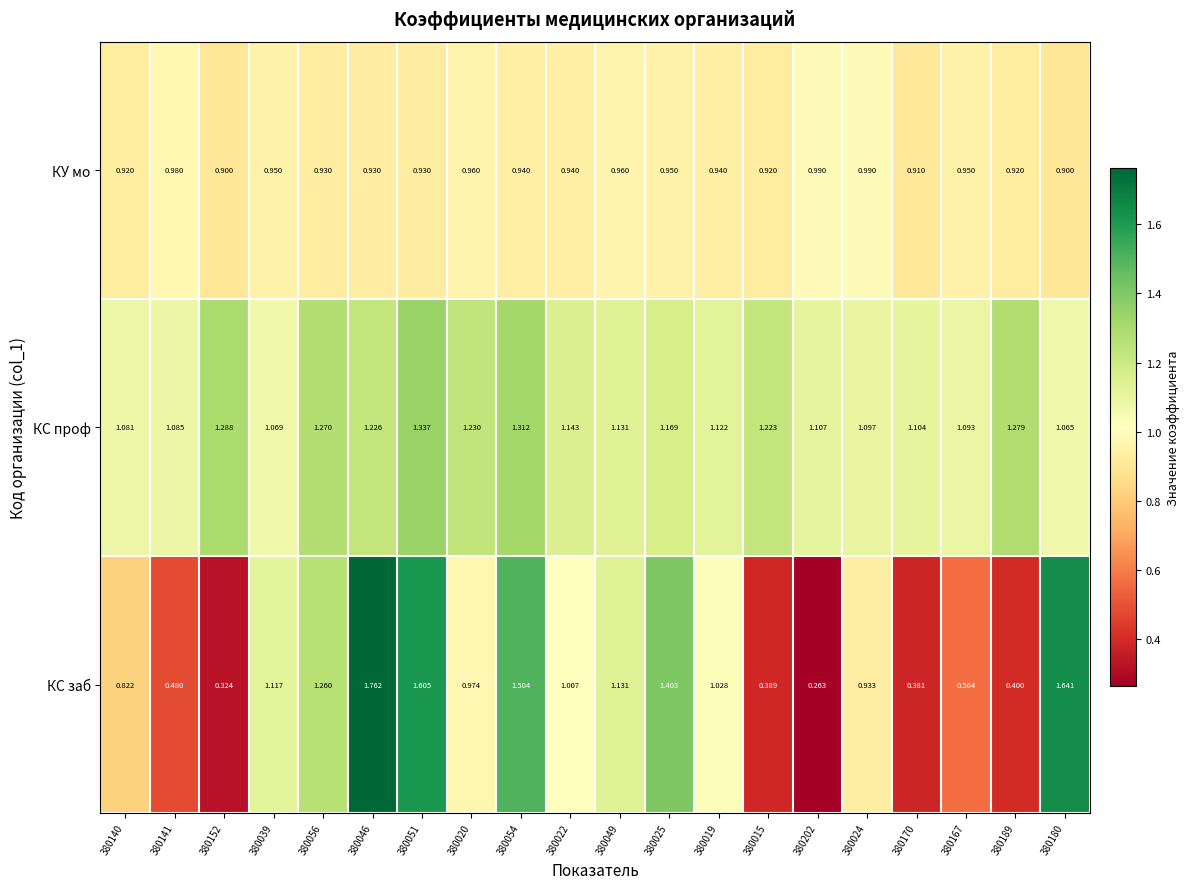

Which series has the largest range (max minus min)?

КС заб